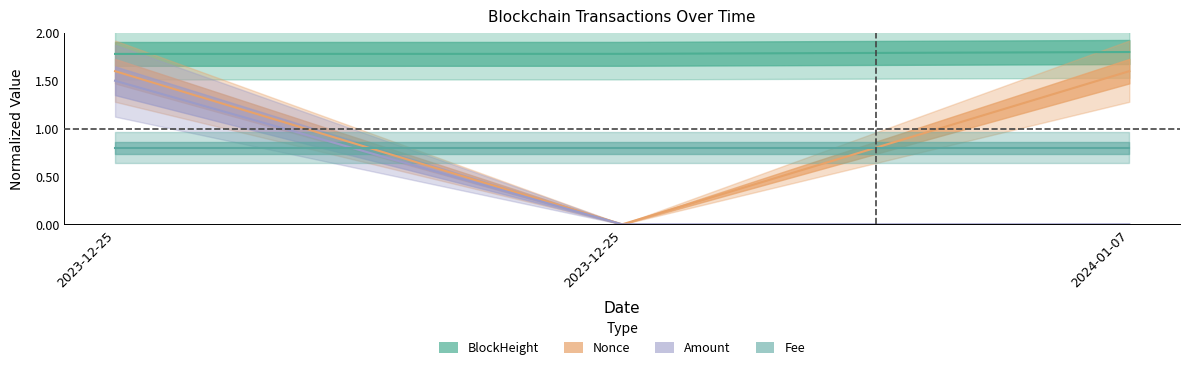

The value of Amount at 2024-01-07 is 0.5. True or false?

False